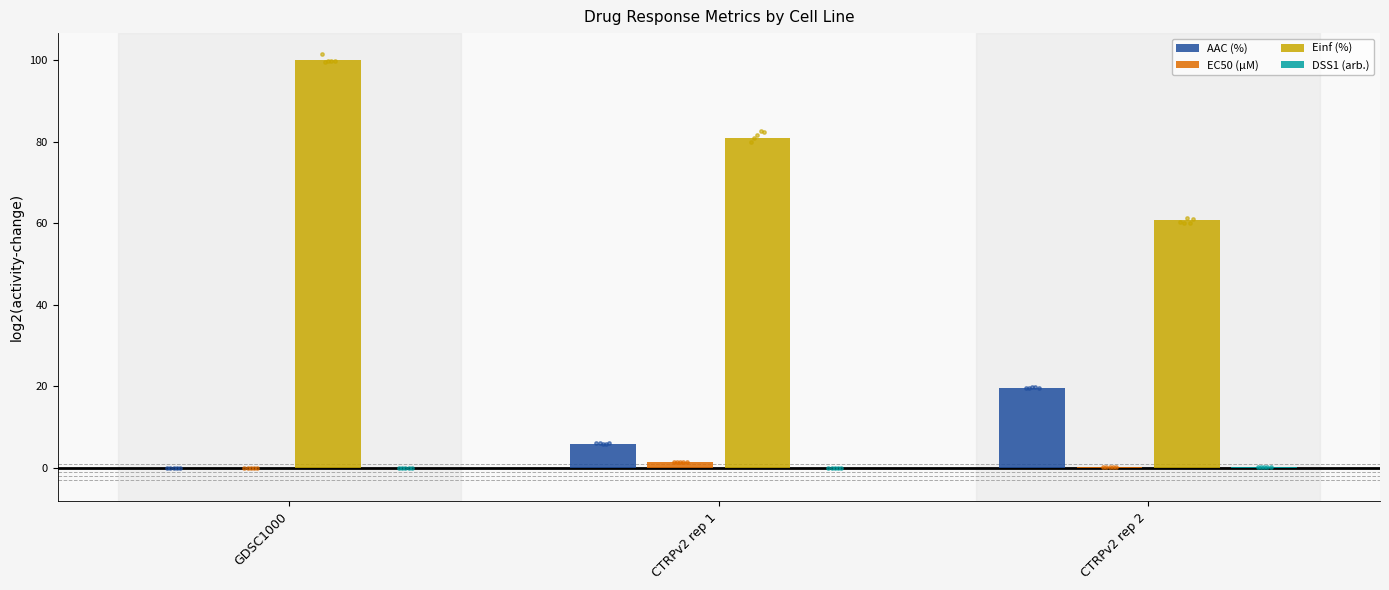

What are all the series names shown in the legend?

AAC (%), EC50 (µM), Einf (%), DSS1 (arb.)